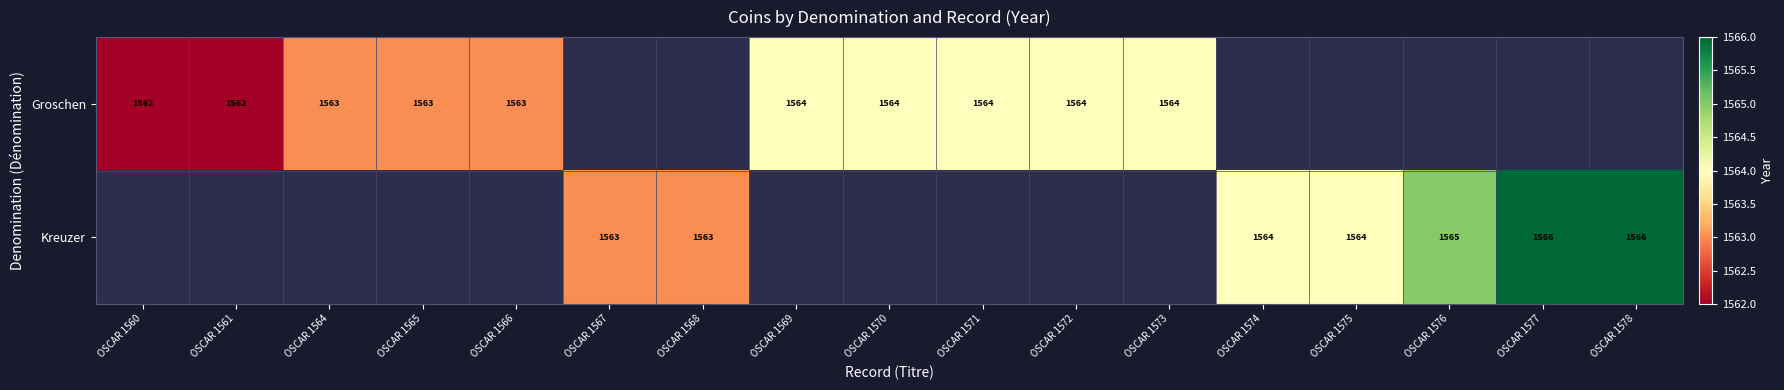

At how many categories does at least one series exceed 1564?

3